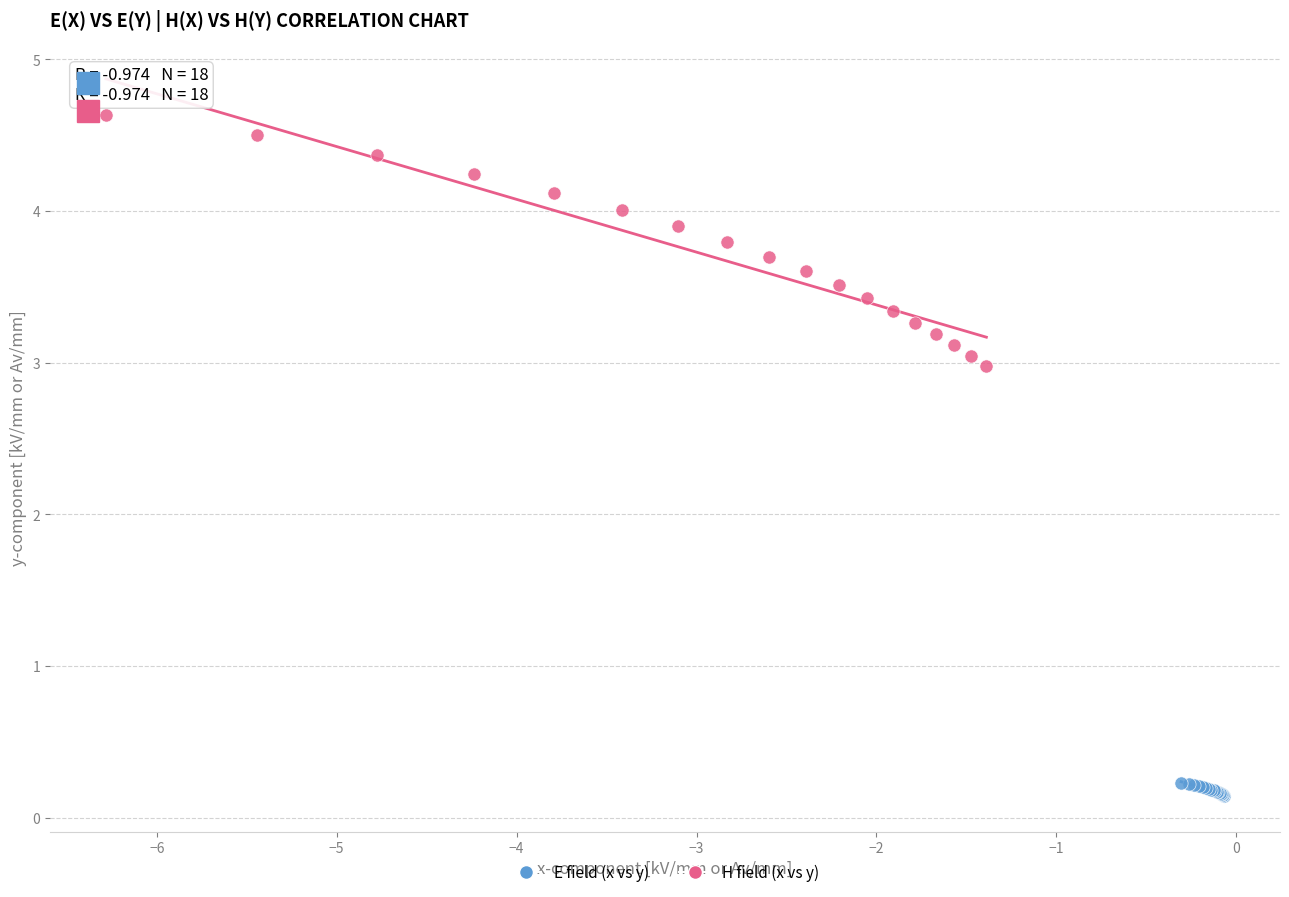

Which series has the widest spread of Y values?

H field (x vs y)